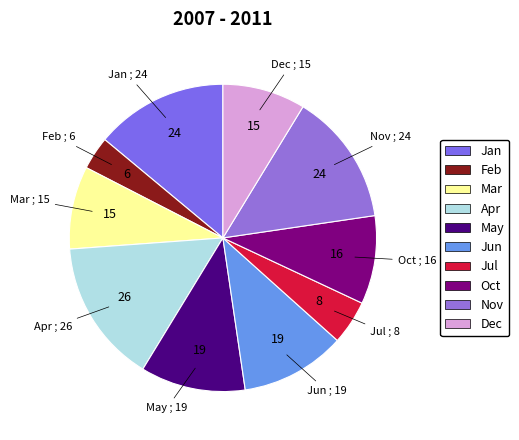

What is the largest slice in the pie chart?

Apr